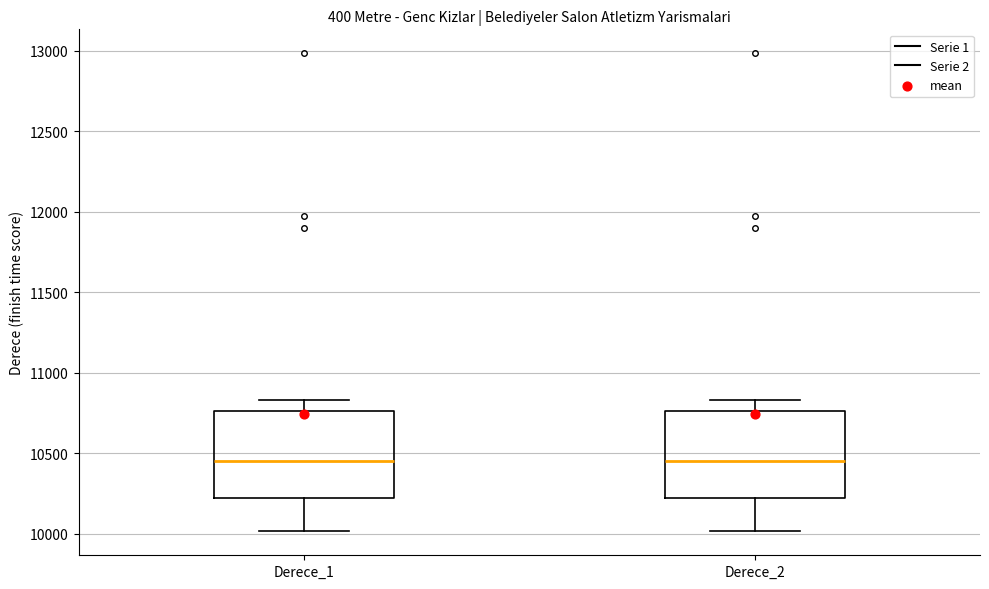

Where is the upper edge of the box for Derece_1 on the y-axis? The values are not printed on the chart, so give them approximately, as read against the axis.

10750